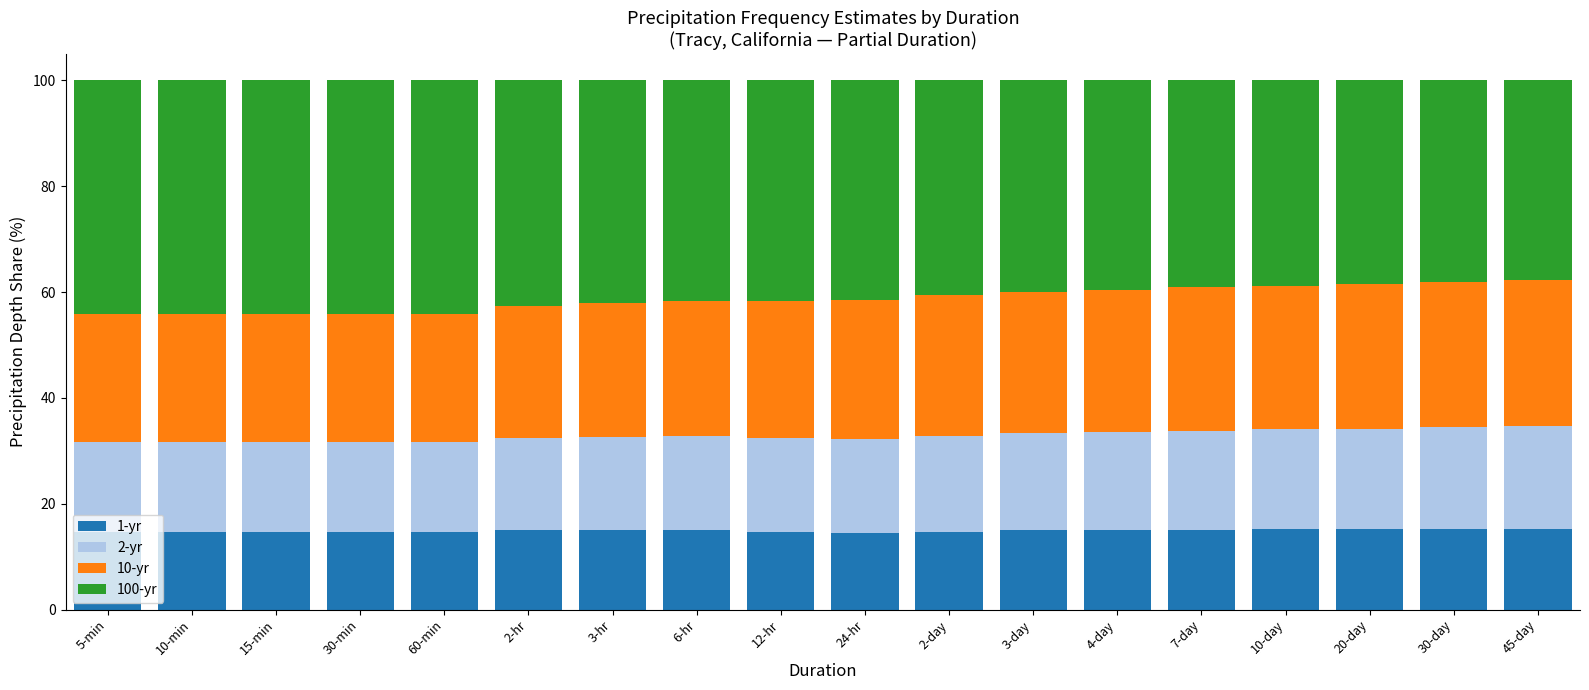

Is it true that 1-yr equals 15.0 at 4-day?

True